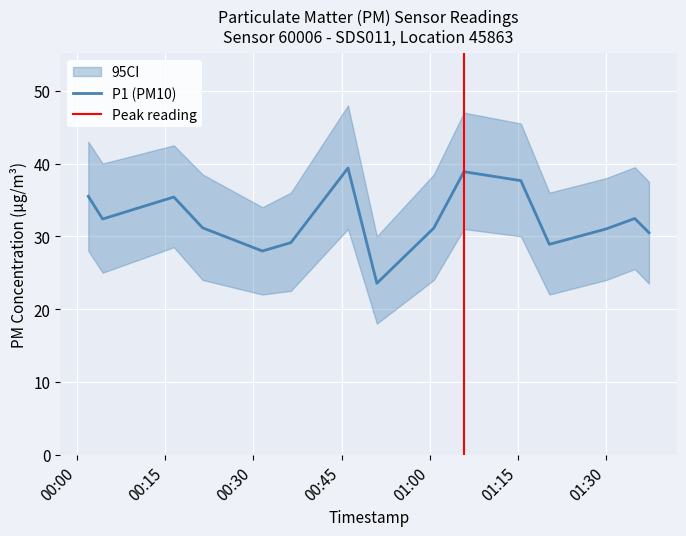

How many data points in P1 are above 31?

10